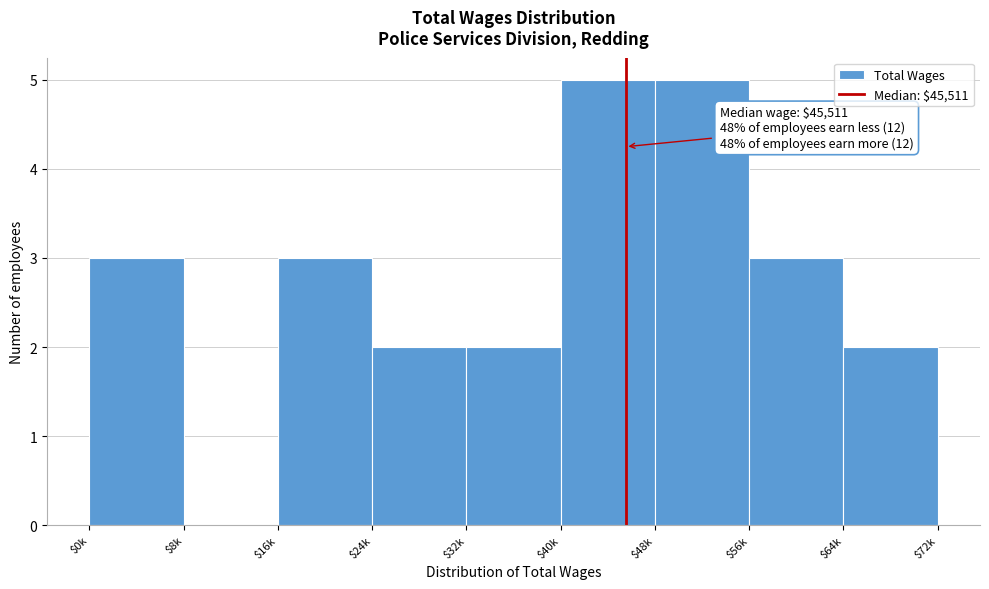

What is the greatest value displayed?

5